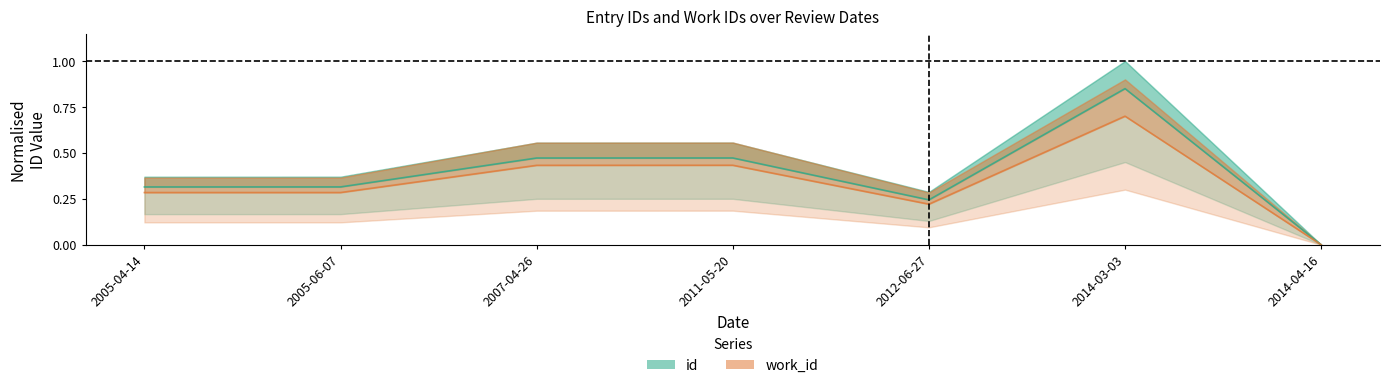

How many positive values does the id series have?

6